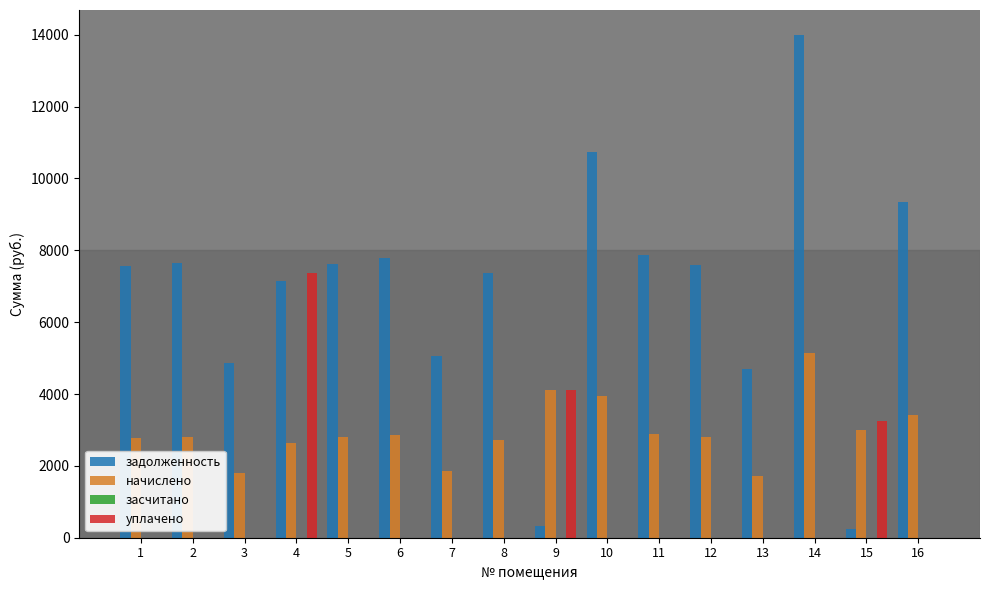

The value of начислено at 13 is 1730.2. True or false?

True